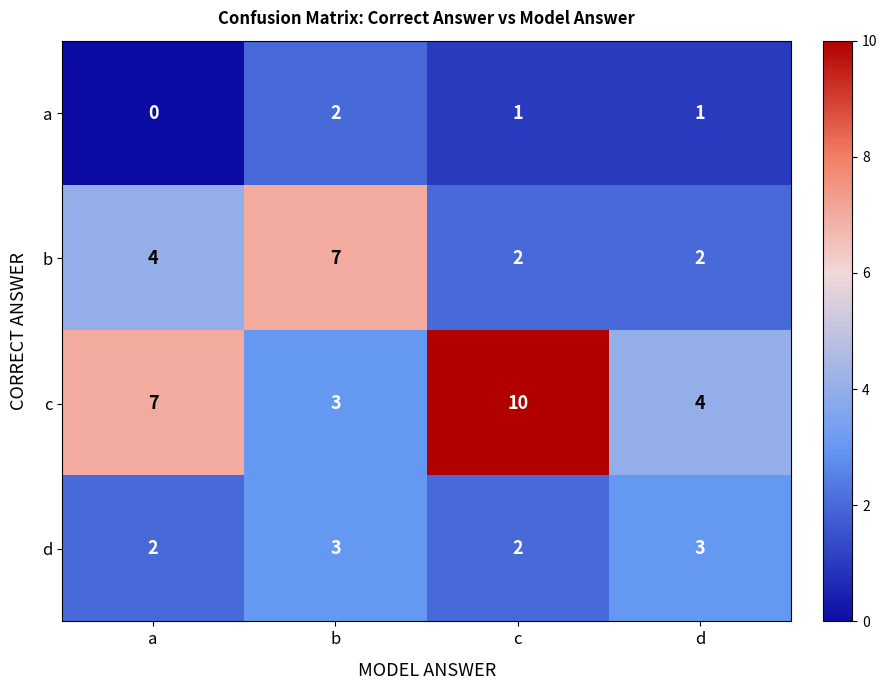

Which has a higher value, c or b?

b